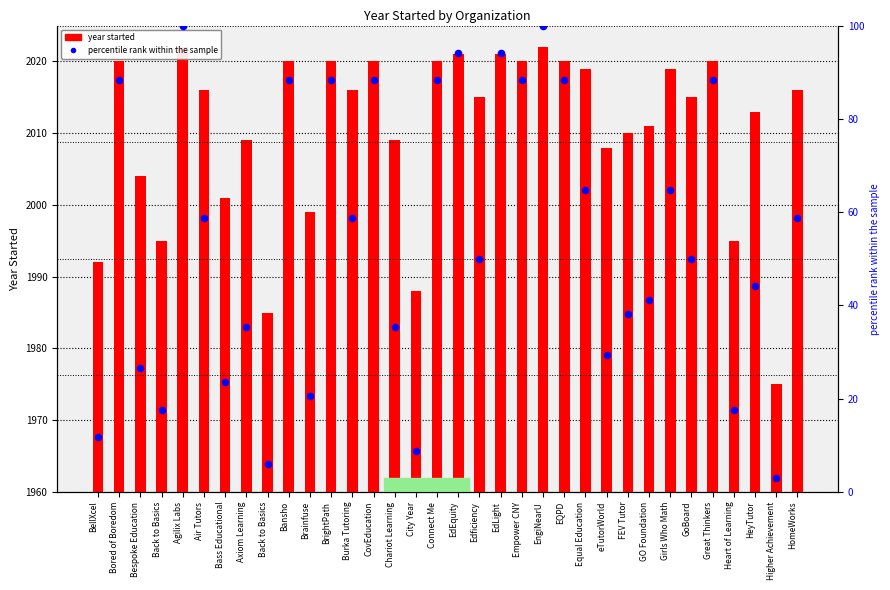

What is the total value across all series at GoBoard?

2065.0